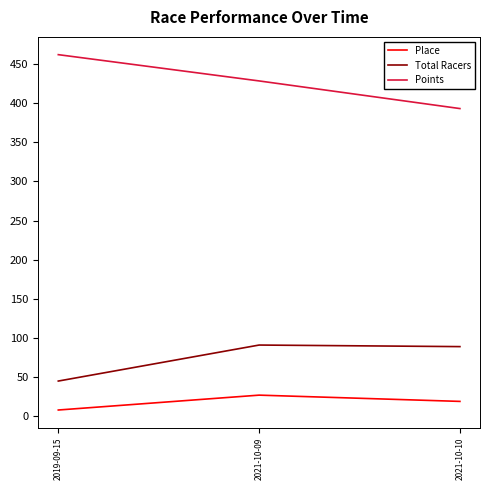

At which category does the chart reach its minimum across all series?

2019-09-15